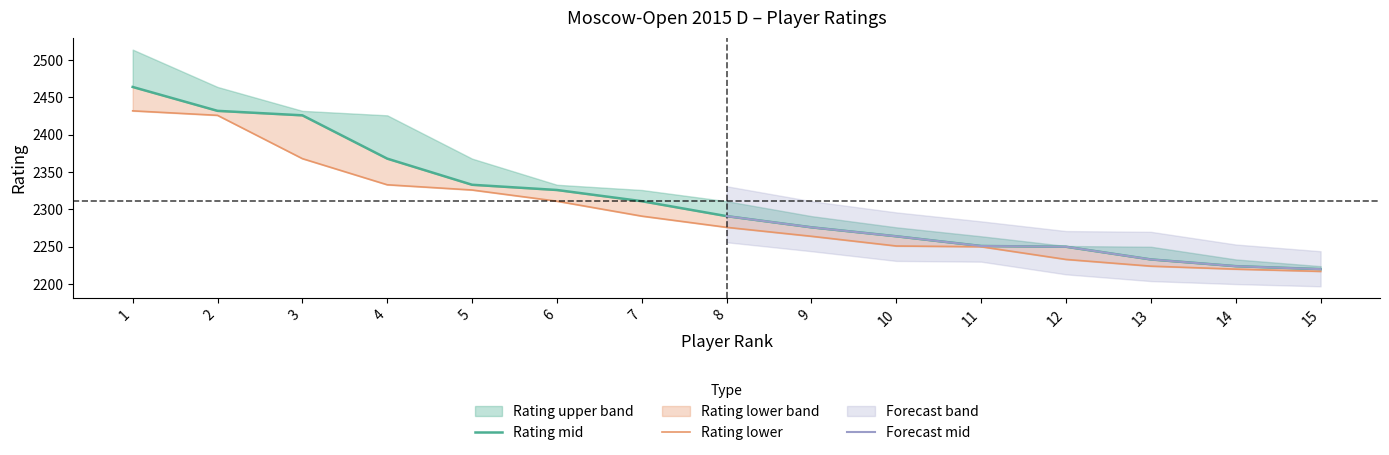

What is the smallest value displayed?

2217